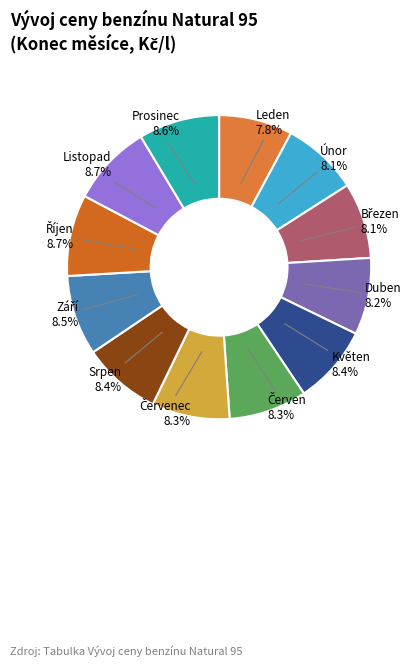

How much of the chart is everything except Prosinec?

91.4%